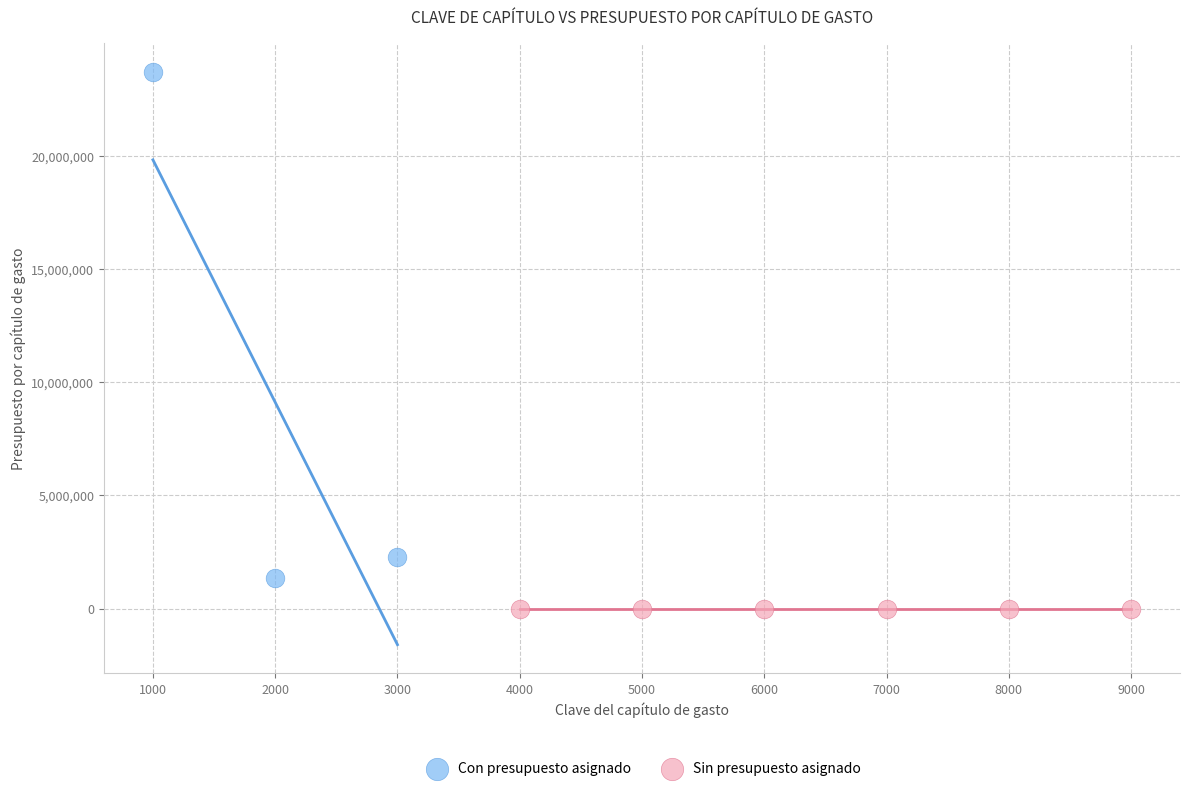

Which series contains the highest Y value?

Con presupuesto asignado